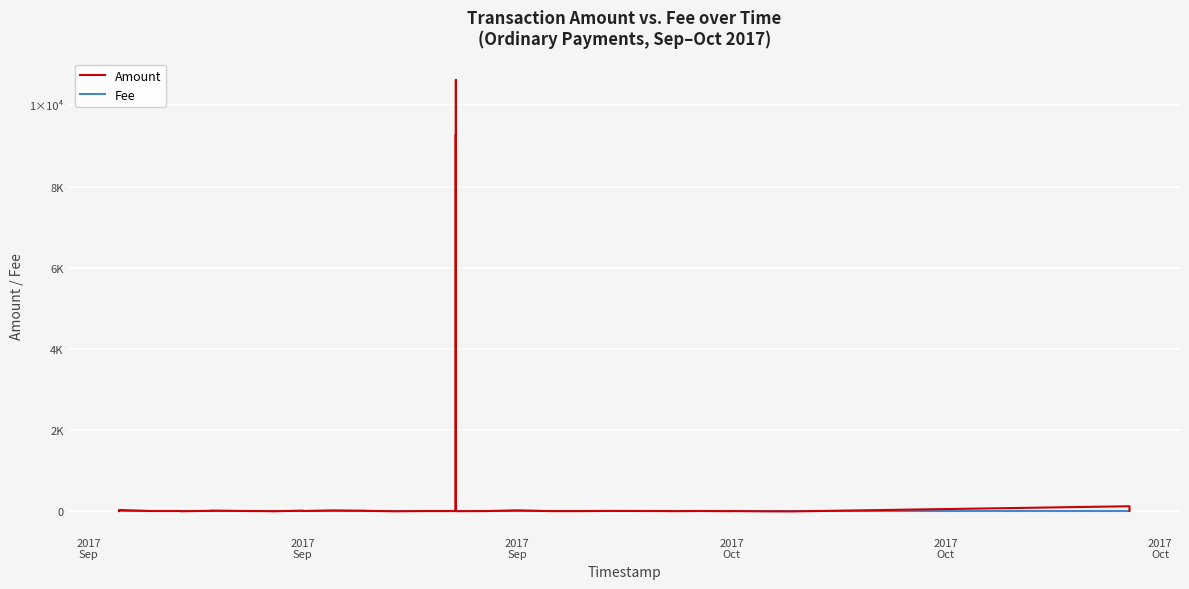

True or false: Fee has a value of 1.5 at 25.

False